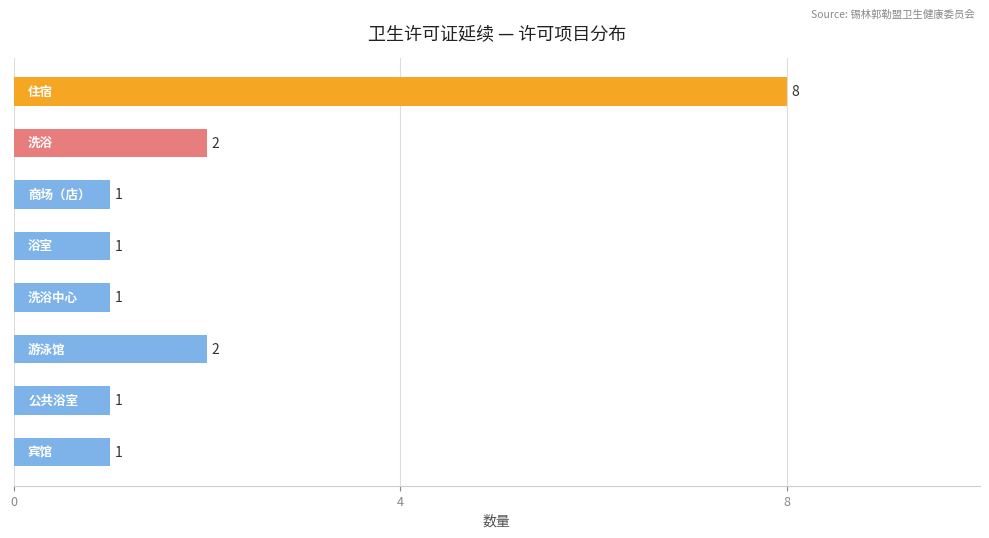

What is the difference between the maximum and second lowest values?

7